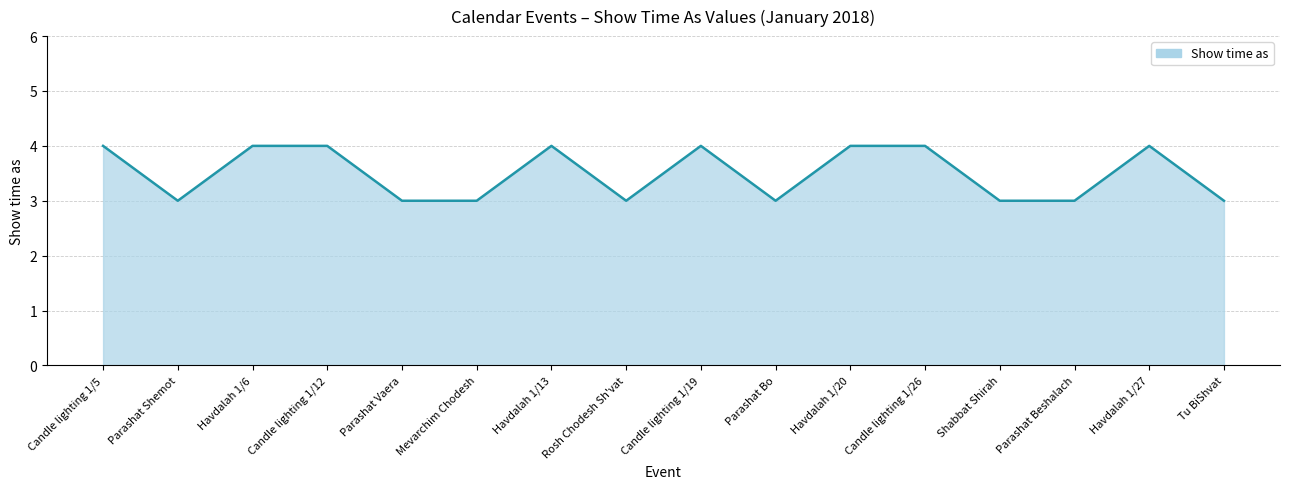

Between Havdalah 1/20 and Parashat Bo, which is larger?

Havdalah 1/20